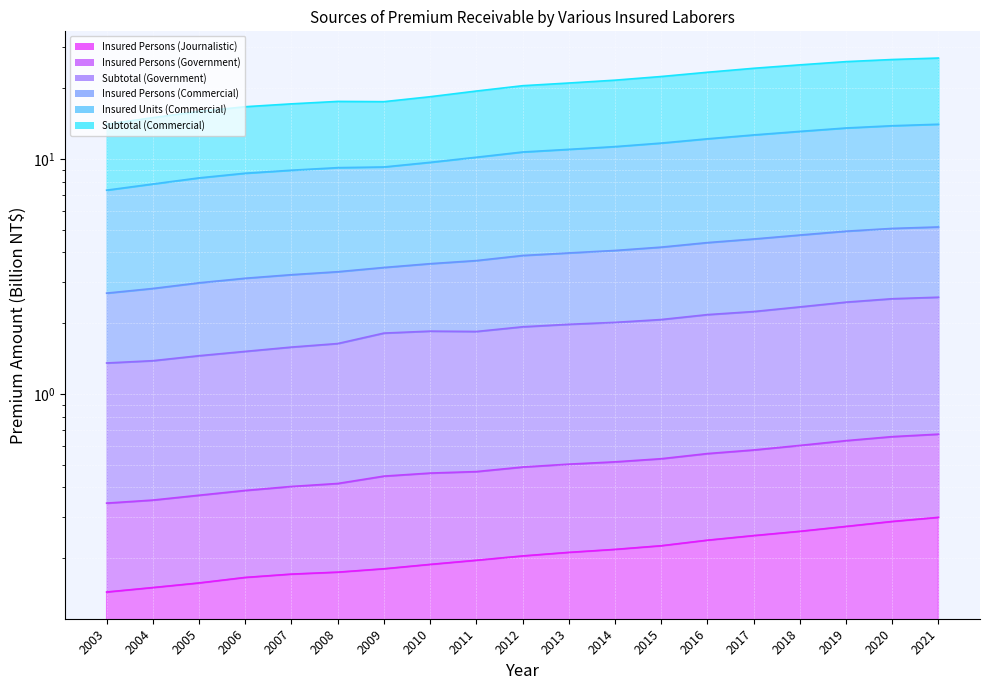

The value of Insured Persons (Journalistic) at 2011 is 0.3. True or false?

False